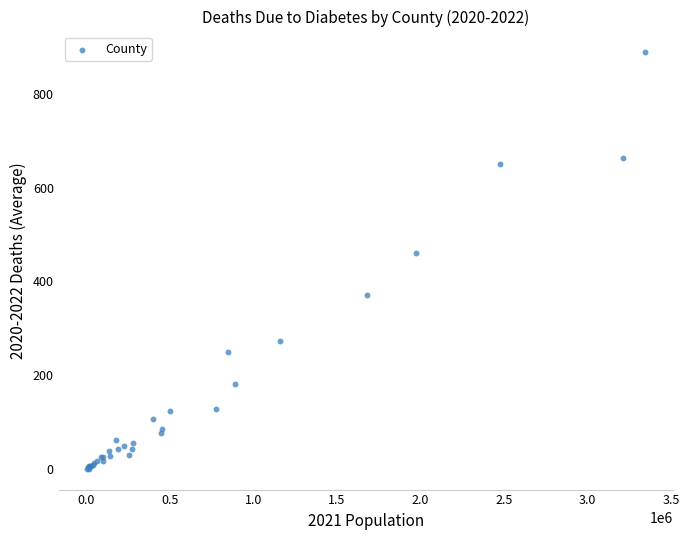

What Y value in the scatter plot is closest to 444?

459.7